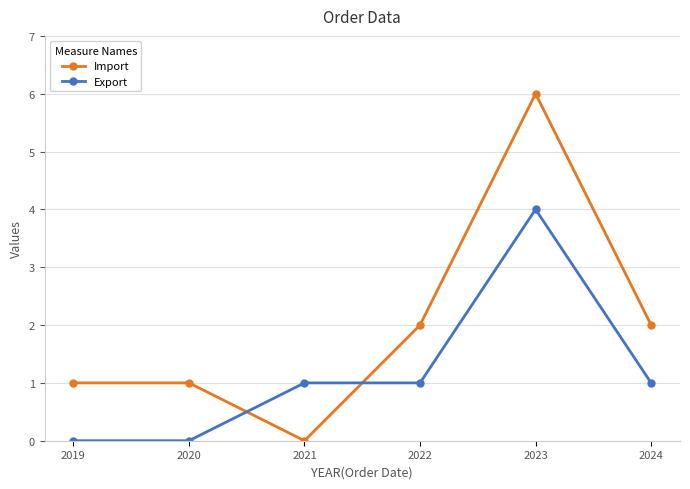

How many Export values are between 0 and 1?

5